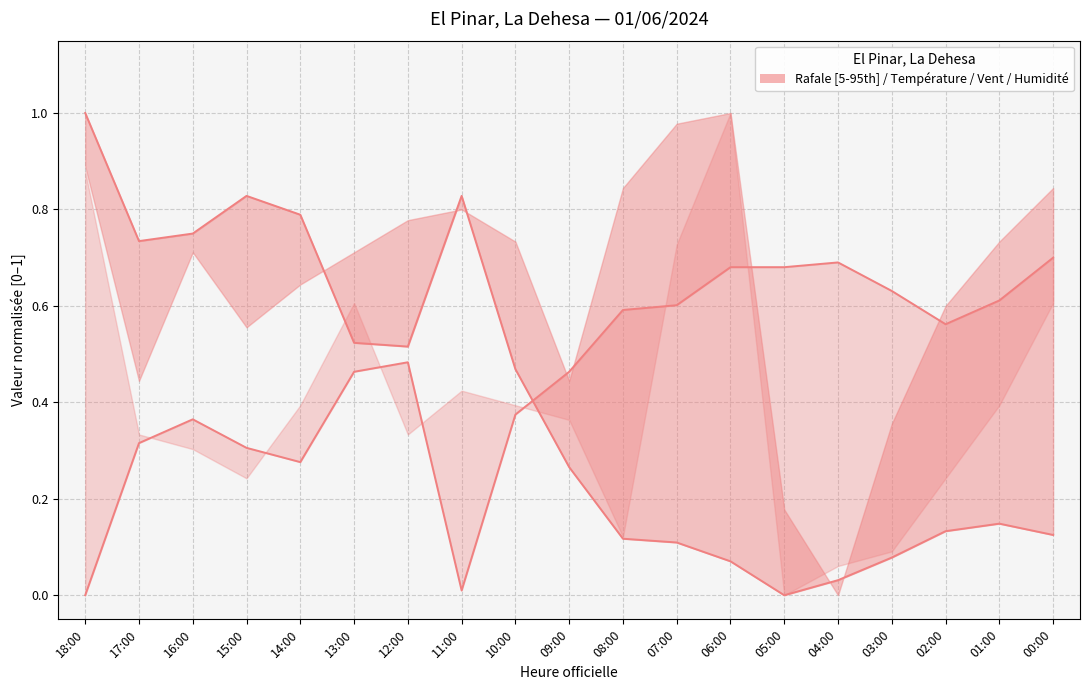

Reading left to right, what are all the values shown in this chart?

Température (ºC): 18:00=1.0	17:00=0.7	16:00=0.8	15:00=0.8	14:00=0.8	13:00=0.5	12:00=0.5	11:00=0.8	10:00=0.5	09:00=0.3	08:00=0.1	07:00=0.1	06:00=0.1	05:00=0.0	04:00=0.0	03:00=0.1	02:00=0.1	01:00=0.1	00:00=0.1
Humidité (%): 18:00=0.0	17:00=0.3	16:00=0.4	15:00=0.3	14:00=0.3	13:00=0.5	12:00=0.5	11:00=0.0	10:00=0.4	09:00=0.5	08:00=0.6	07:00=0.6	06:00=0.7	05:00=0.7	04:00=0.7	03:00=0.6	02:00=0.6	01:00=0.6	00:00=0.7